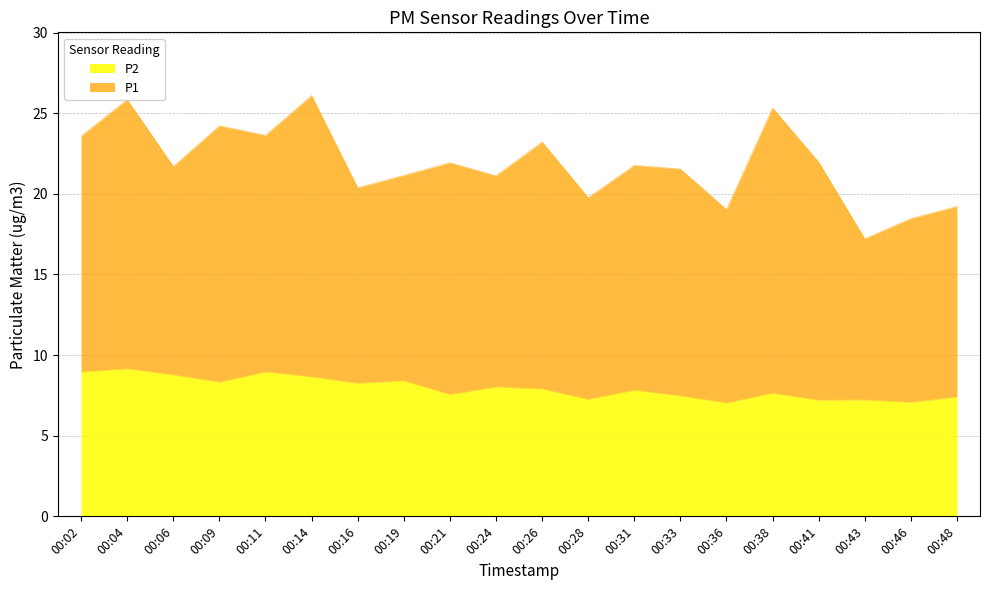

Does the chart display data point markers on the line(s)?

No